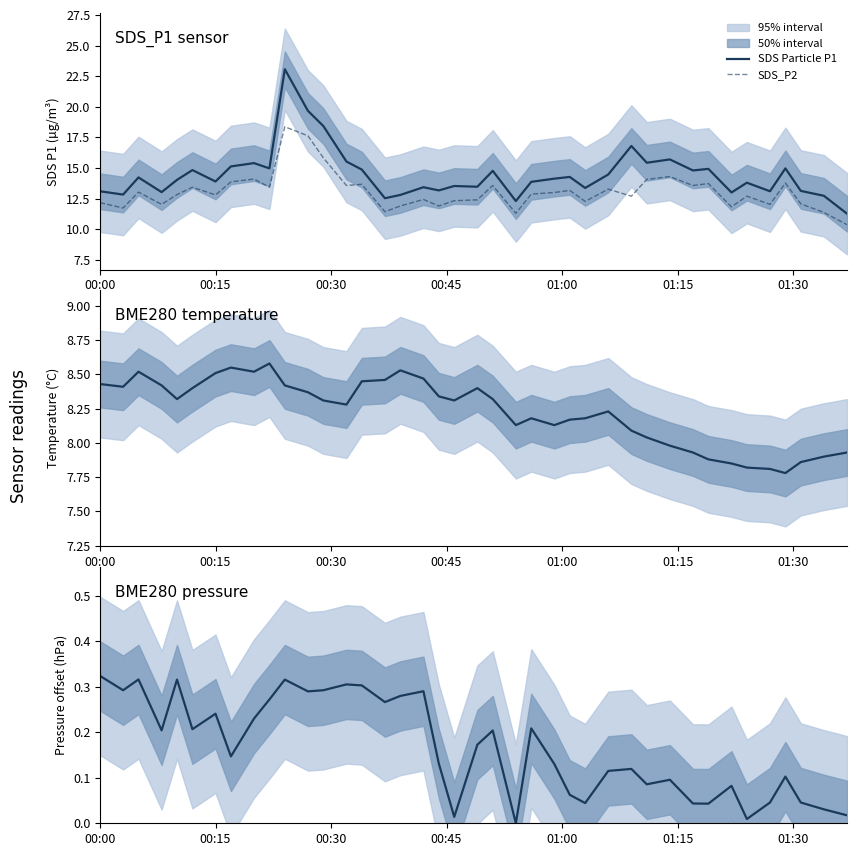

True or false: BME280 Temperature and SDS_P2 intersect in this chart.

False